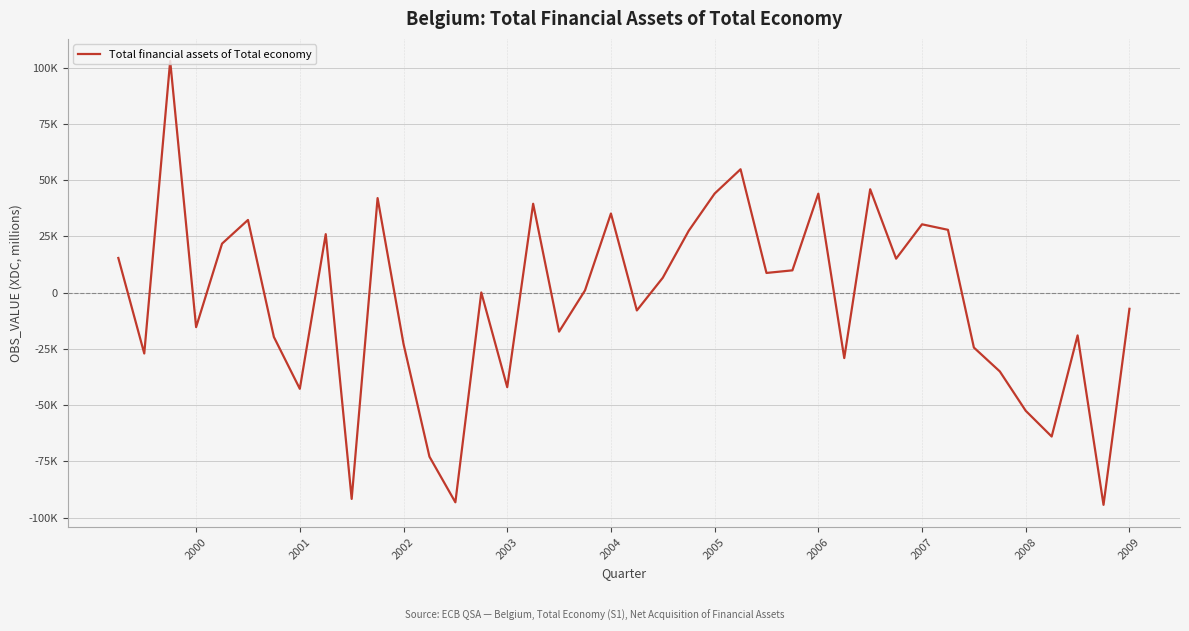

Is this an area chart (filled region under the line)?

No